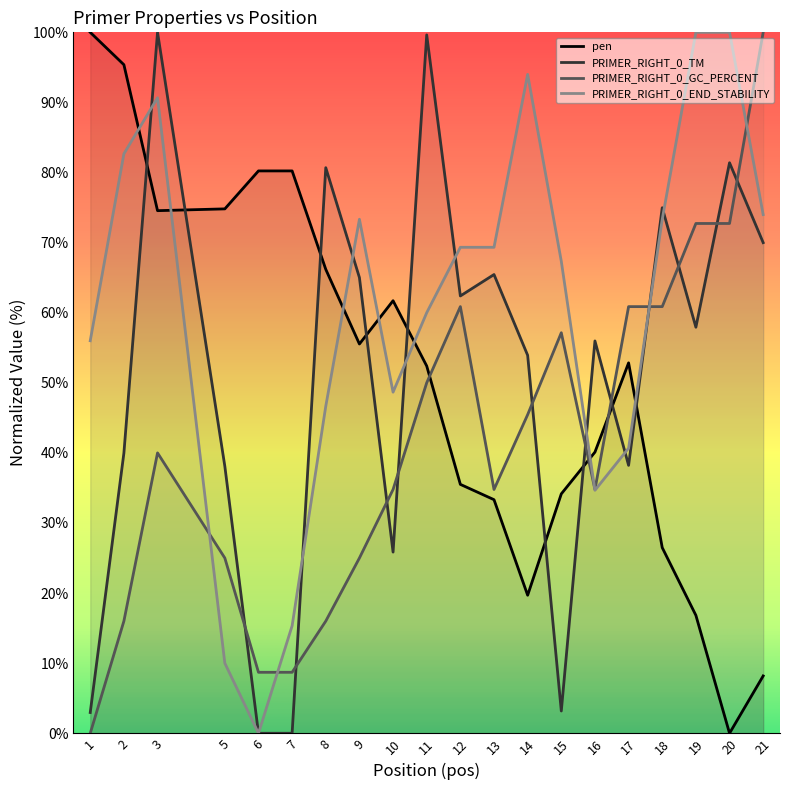

The value of PRIMER_RIGHT_0_END_STABILITY at 13 is 69.3. True or false?

True